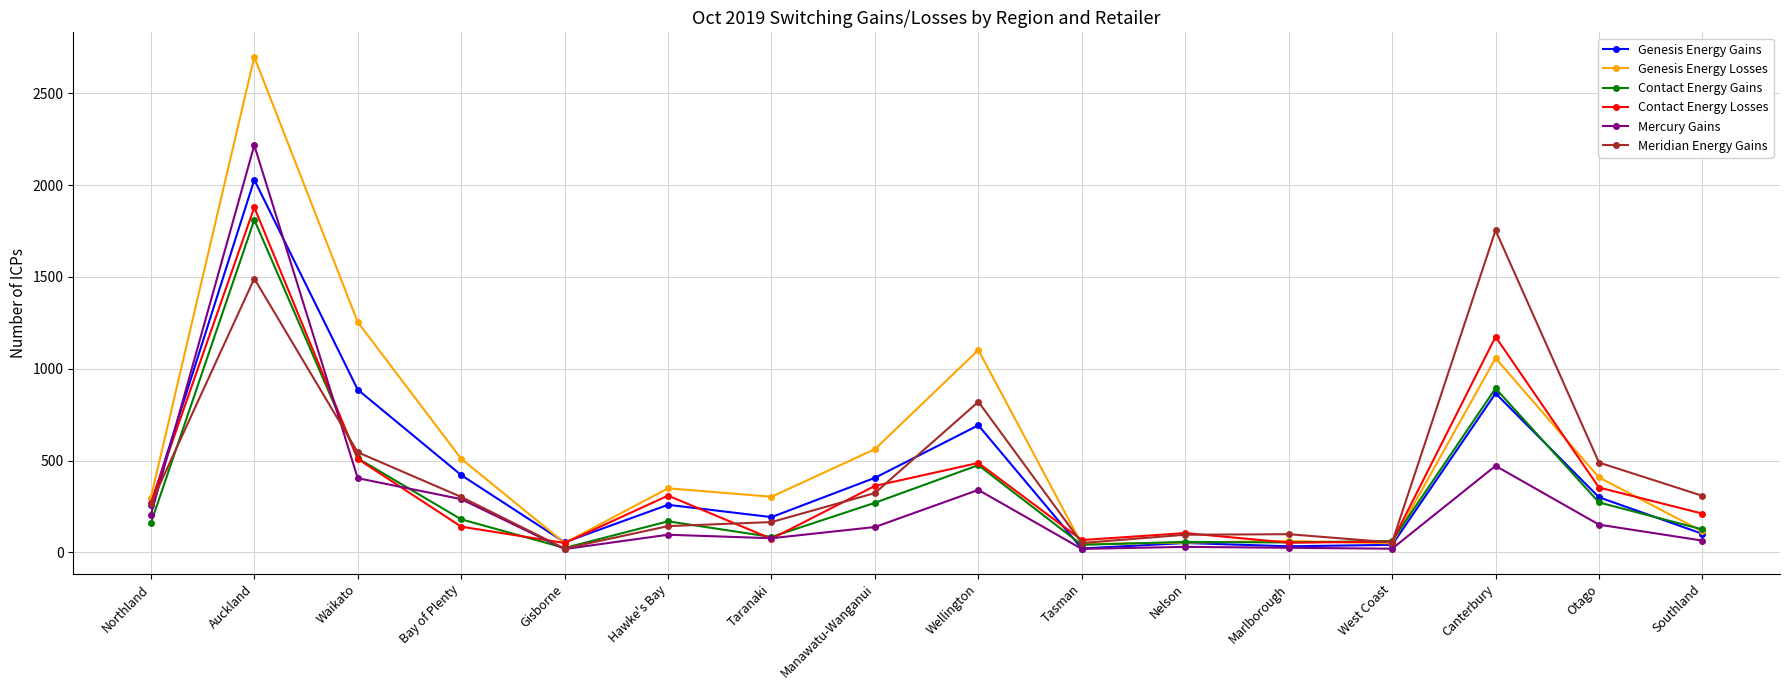

Is the value of Meridian Energy Gains at West Coast greater than the value of Contact Energy Gains at Waikato?

No